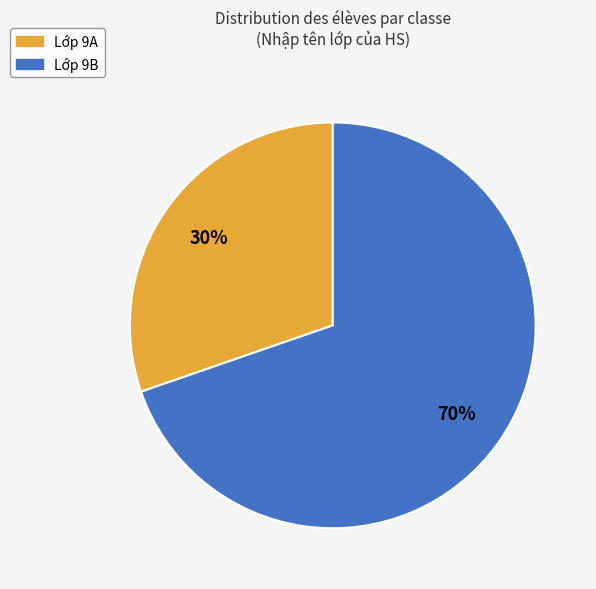

Does any single category account for the majority?

Yes